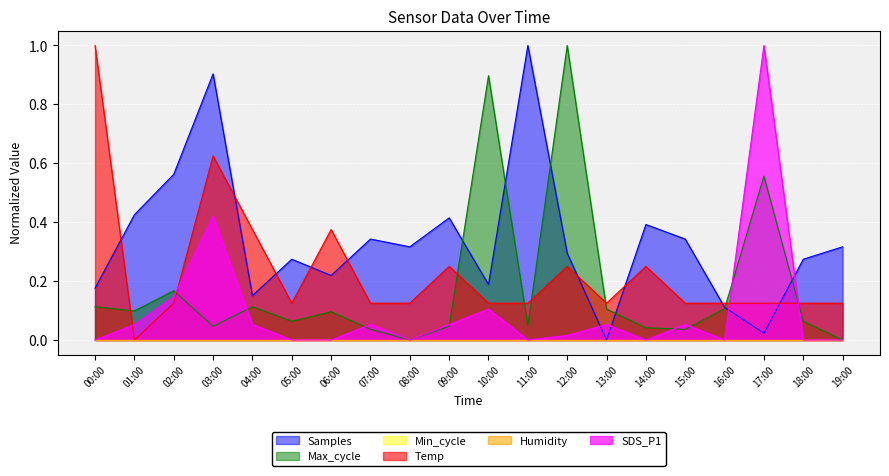

What is the approximate value of Temp at 09:00?

0.2